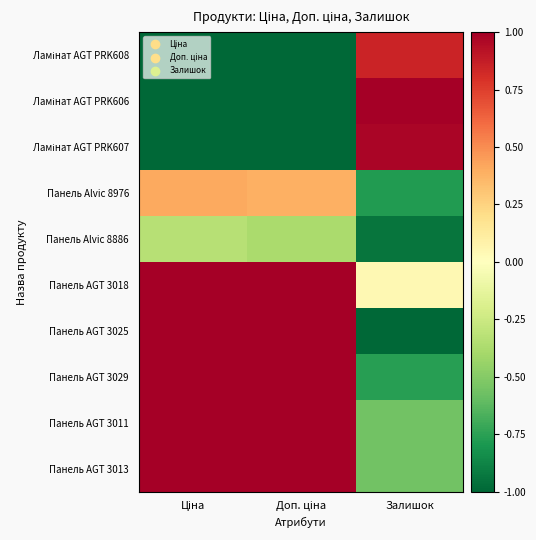

Which series has the largest total across all categories?

Панель AGT 3018